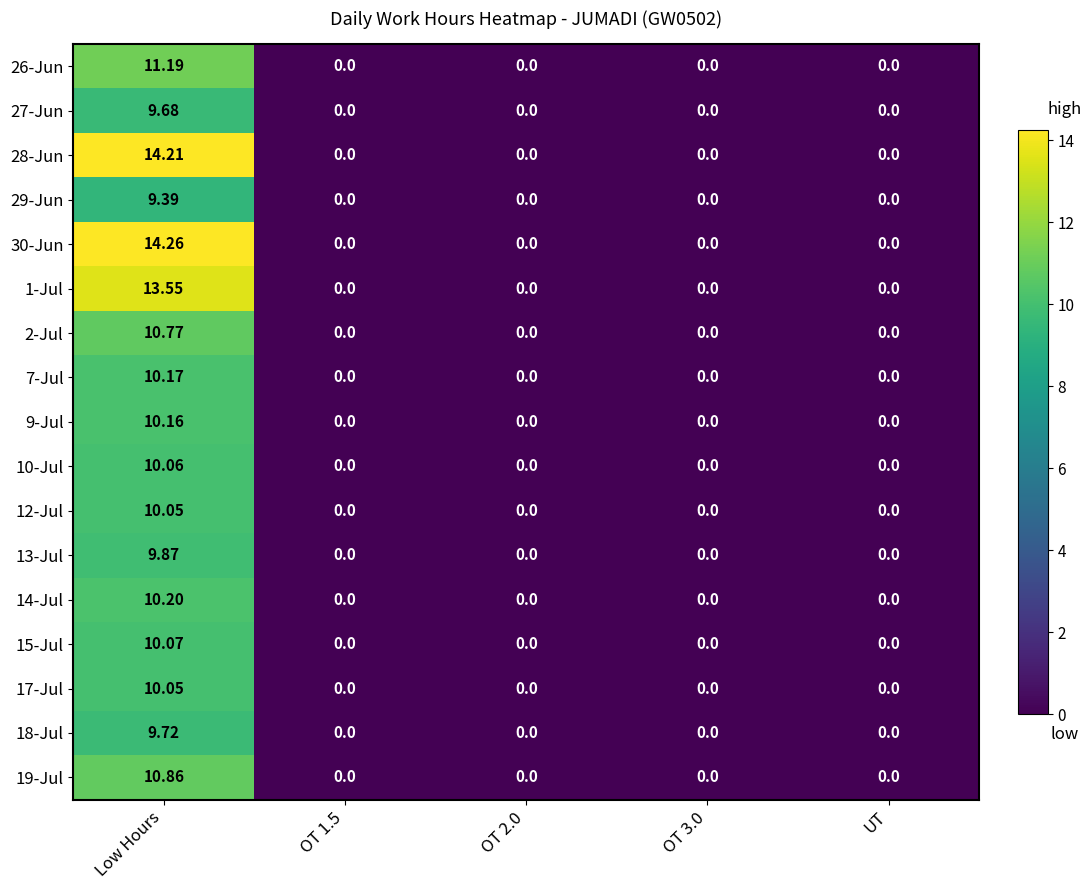

Which category has the highest value across all series?

Low Hours